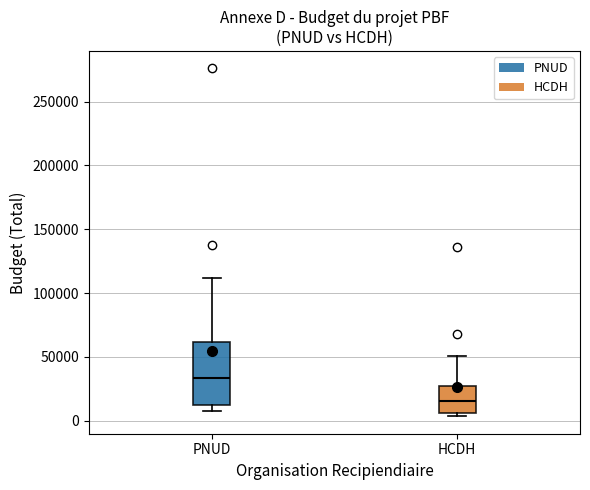

Reading left to right, read every box against the y-axis: the position of its median line, the range the box covers, and the ends of its whiskers. The values are not printed on the chart, so give them approximately, as read against the axis.

PNUD: median 35000, box 10000 to 60000, whiskers 10000 (just below the box's lower edge) to 110000
HCDH: median 15000, box 5000 to 25000, whiskers 5000 (just below the box's lower edge) to 50000